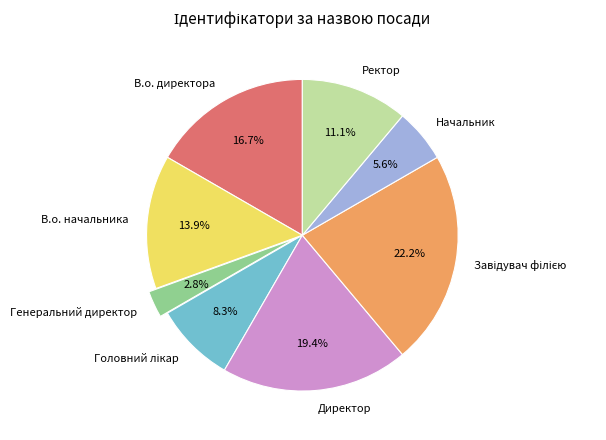

How many segments does this pie chart have?

8